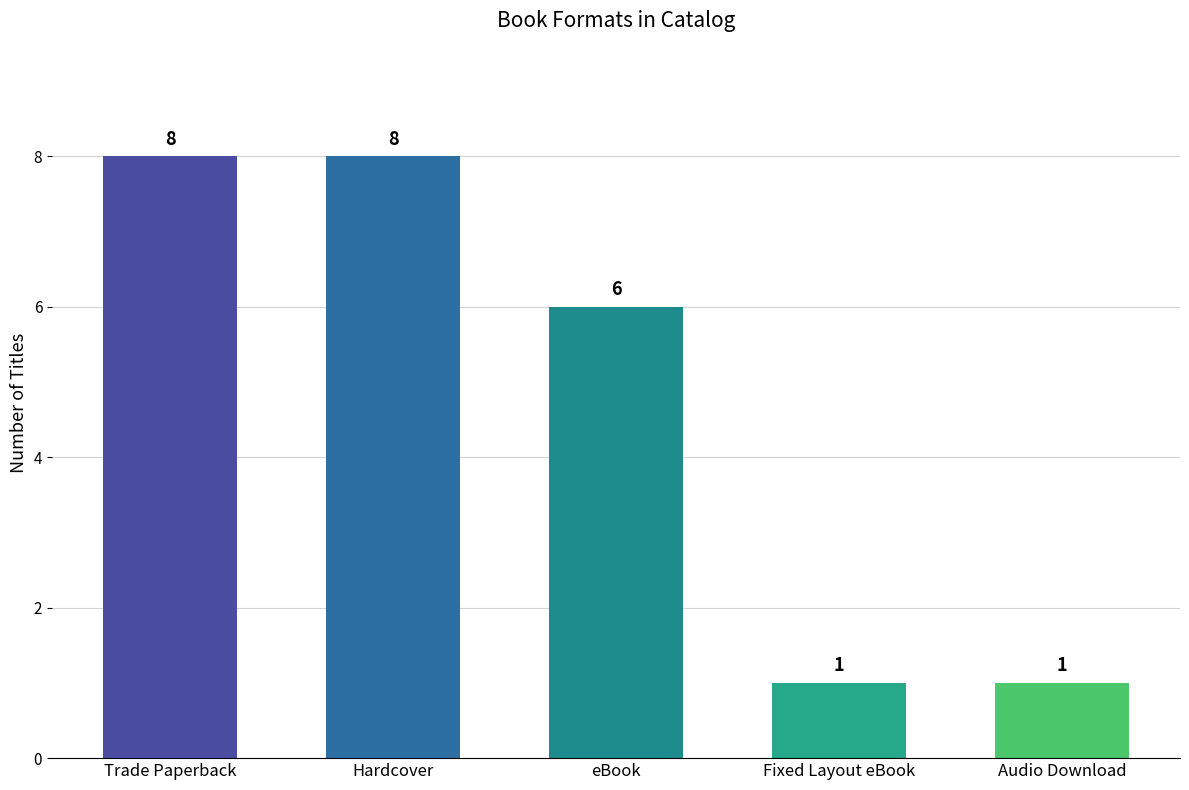

What is the ratio of the value at eBook to the value at Hardcover?

0.8